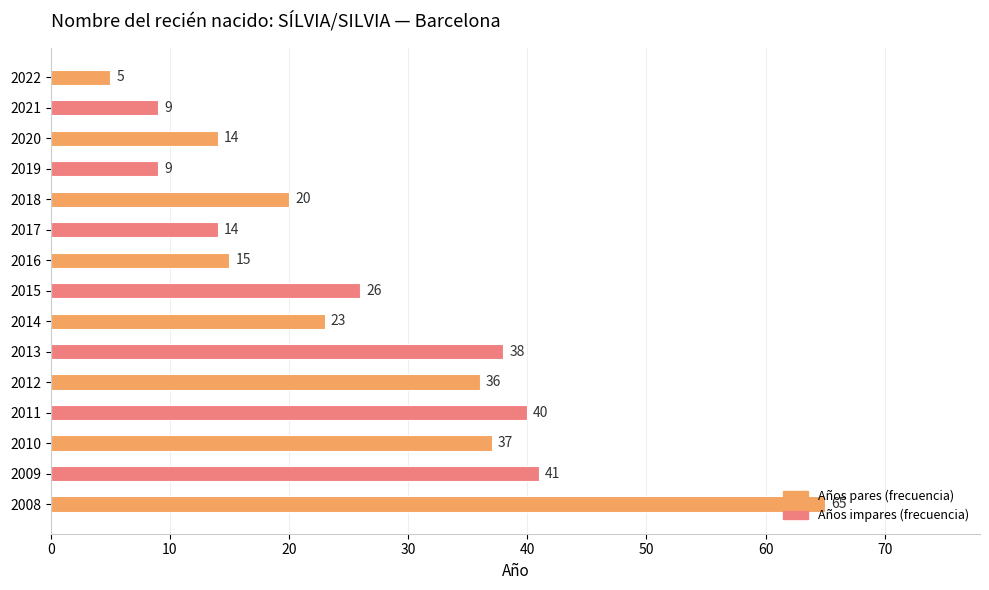

How many bars are there in total?

15